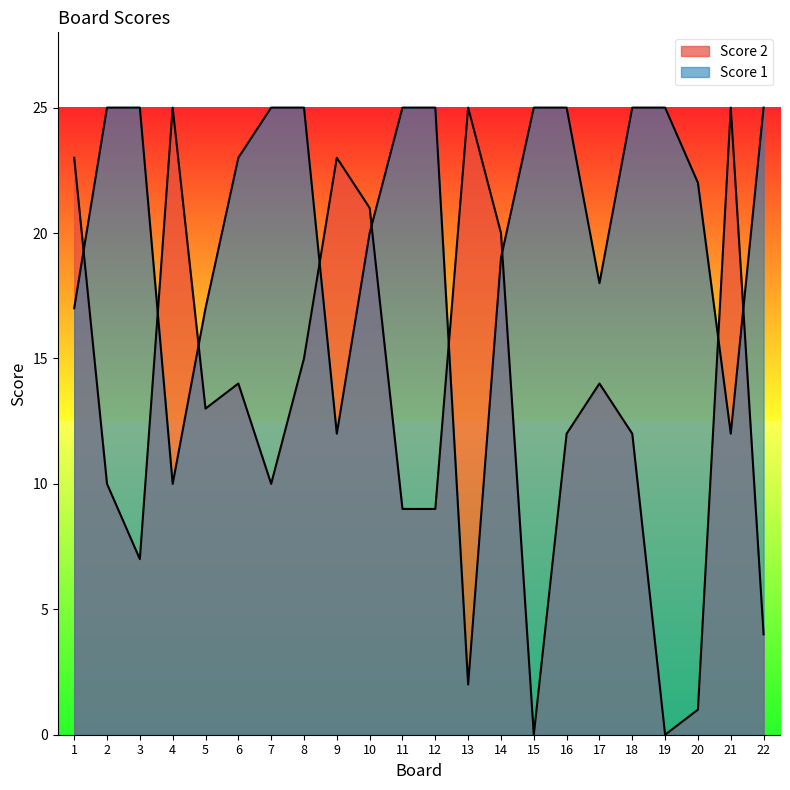

Reading left to right, what are all the values shown in this chart?

Score 1: 1=17	2=25	3=25	4=10	5=17	6=23	7=25	8=25	9=12	10=20	11=25	12=25	13=2	14=19	15=25	16=25	17=18	18=25	19=25	20=22	21=12	22=25
Score 2: 1=23	2=10	3=7	4=25	5=13	6=14	7=10	8=15	9=23	10=21	11=9	12=9	13=25	14=20	15=0	16=12	17=14	18=12	19=0	20=1	21=25	22=4